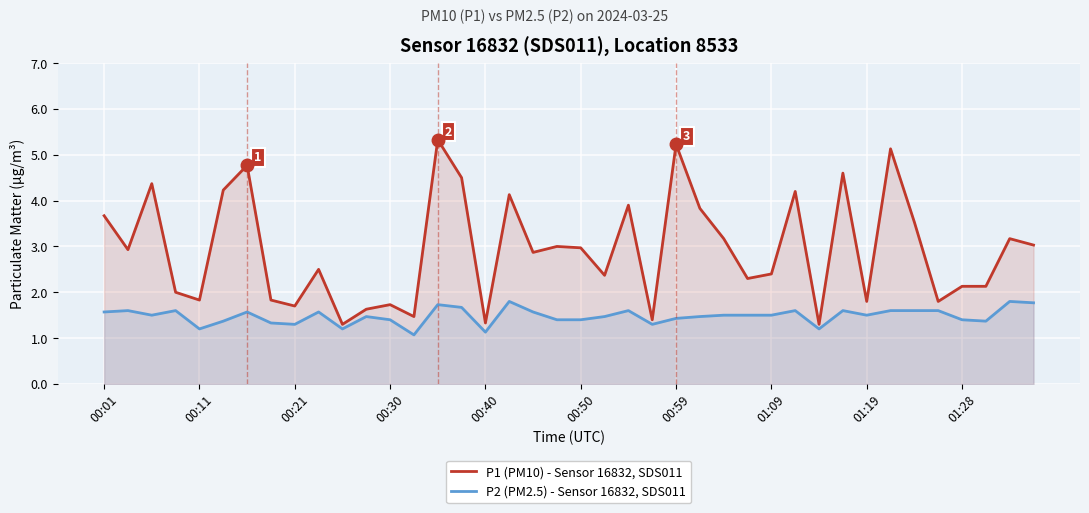

What is the greatest value displayed?

5.3